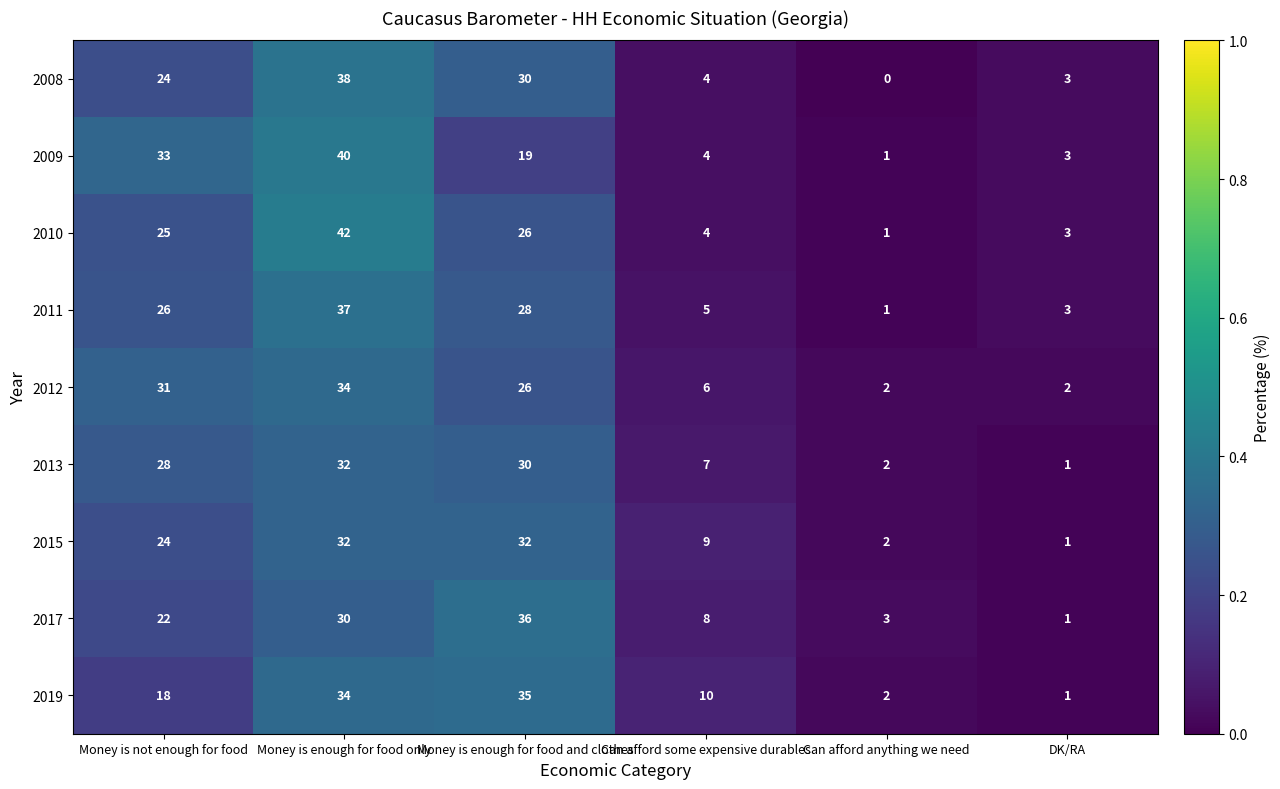

What is the total value across all series at Money is enough for food and clothes?

262